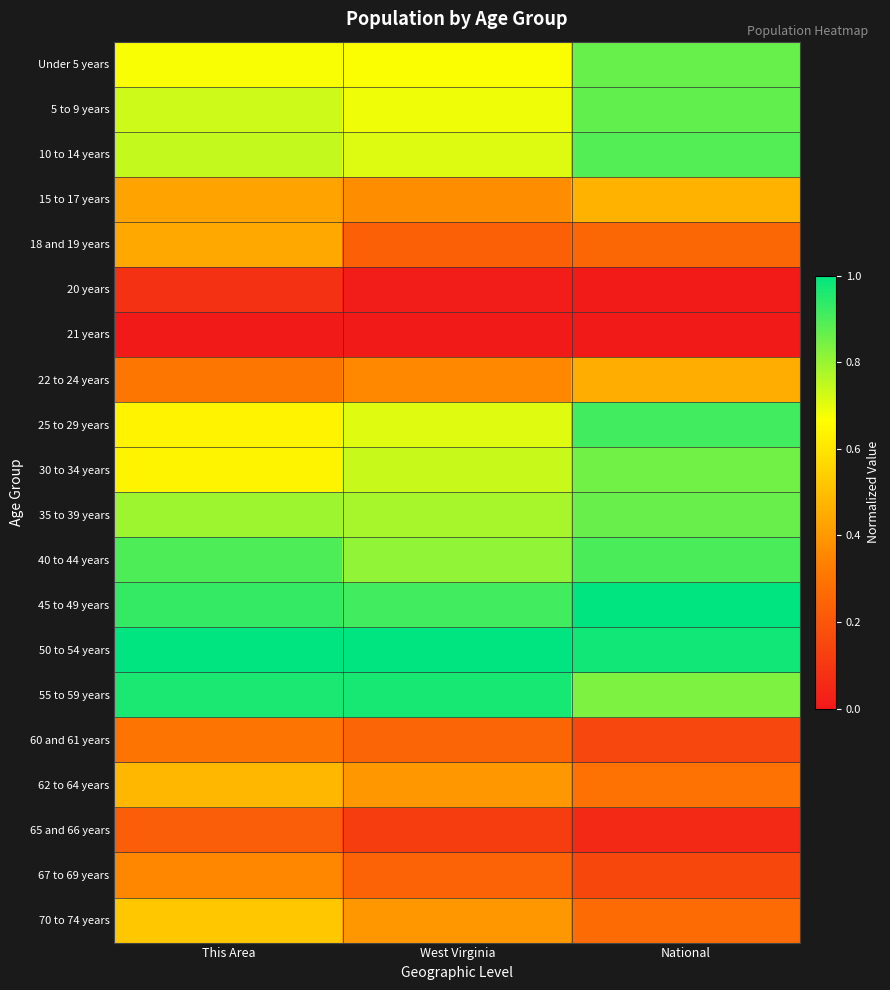

At how many categories does at least one series exceed 0?

3